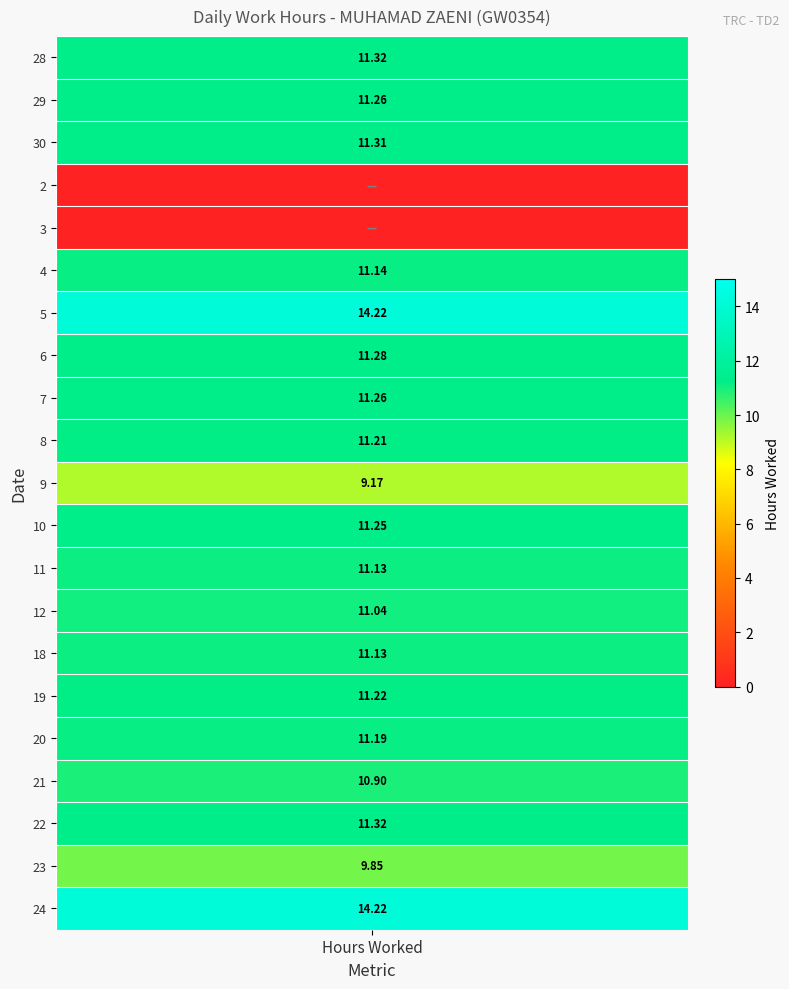

True or false: 11 has a value of 3.4 at 0.

False